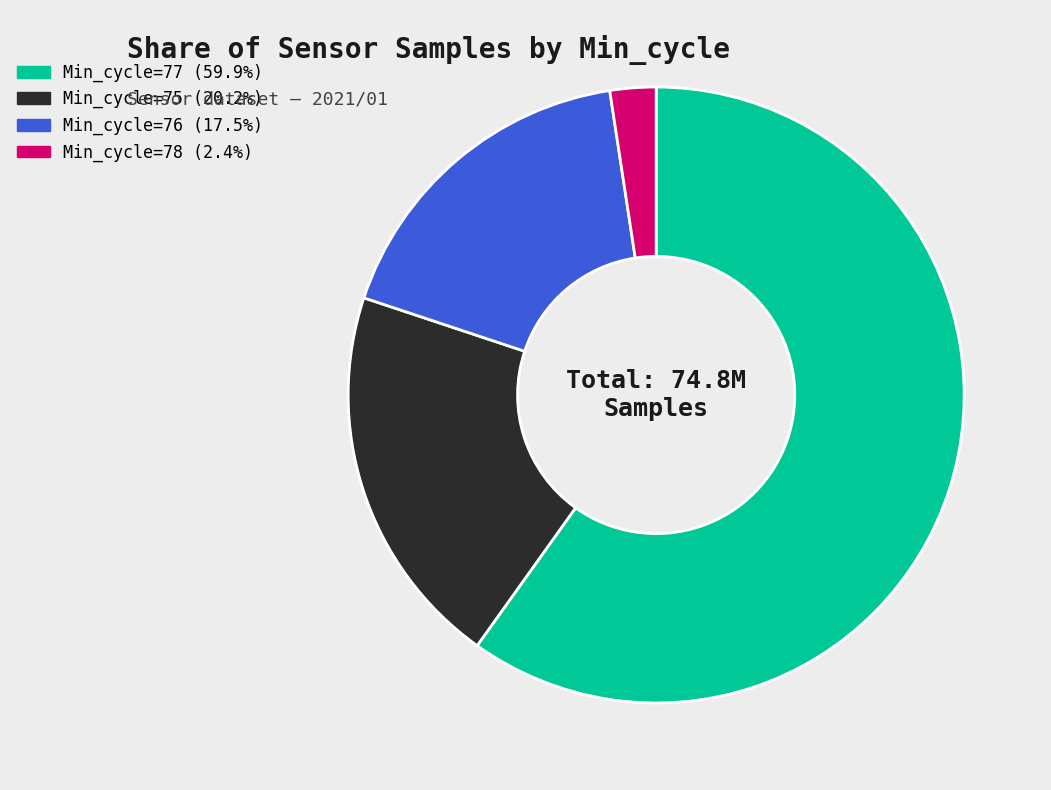

How many slices are in this pie chart?

4